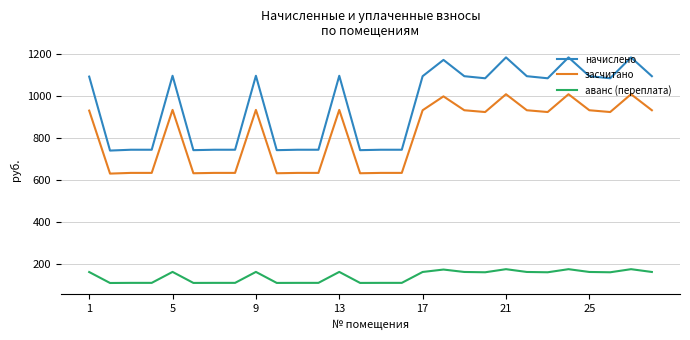

True or false: начислено and аванс (переплата) cross at least once.

False